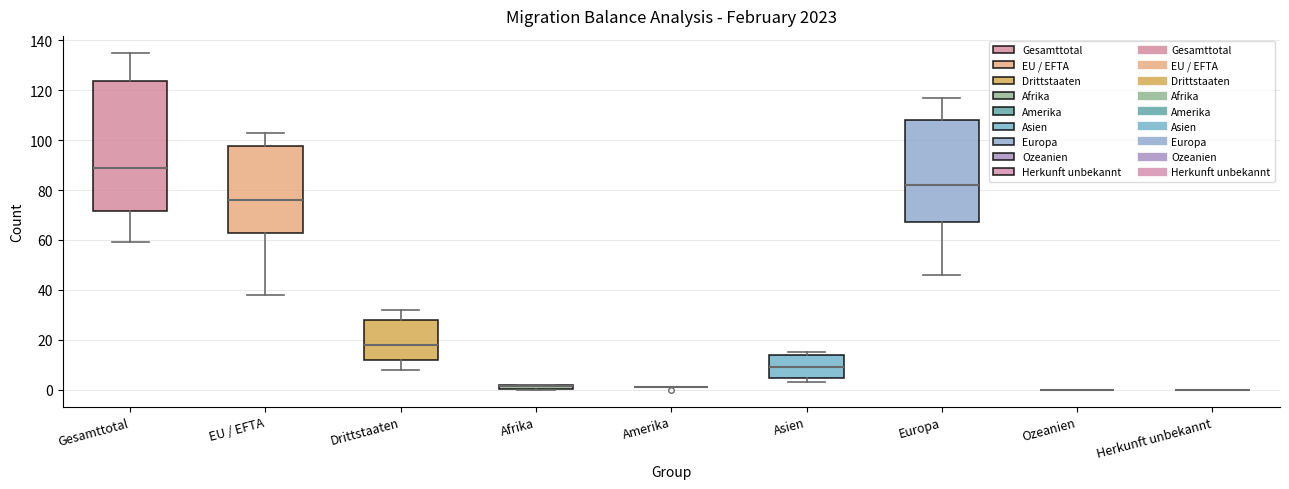

Where does the upper whisker of the box for Europa end on the y-axis? The values are not printed on the chart, so give them approximately, as read against the axis.

118